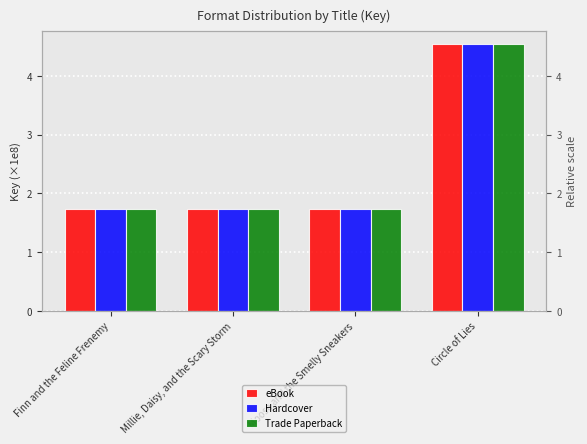

Reading left to right, what are all the values shown in this chart?

eBook: Finn and the Feline Frenemy=1.7	Millie, Daisy, and the Scary Storm=1.7	Moose and the Smelly Sneakers=1.7	Circle of Lies=4.5
Hardcover: Finn and the Feline Frenemy=1.7	Millie, Daisy, and the Scary Storm=1.7	Moose and the Smelly Sneakers=1.7	Circle of Lies=4.5
Trade Paperback: Finn and the Feline Frenemy=1.7	Millie, Daisy, and the Scary Storm=1.7	Moose and the Smelly Sneakers=1.7	Circle of Lies=4.5